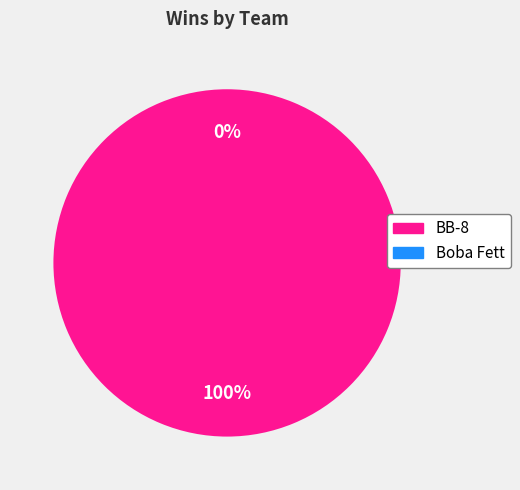

How many slices are in this pie chart?

2